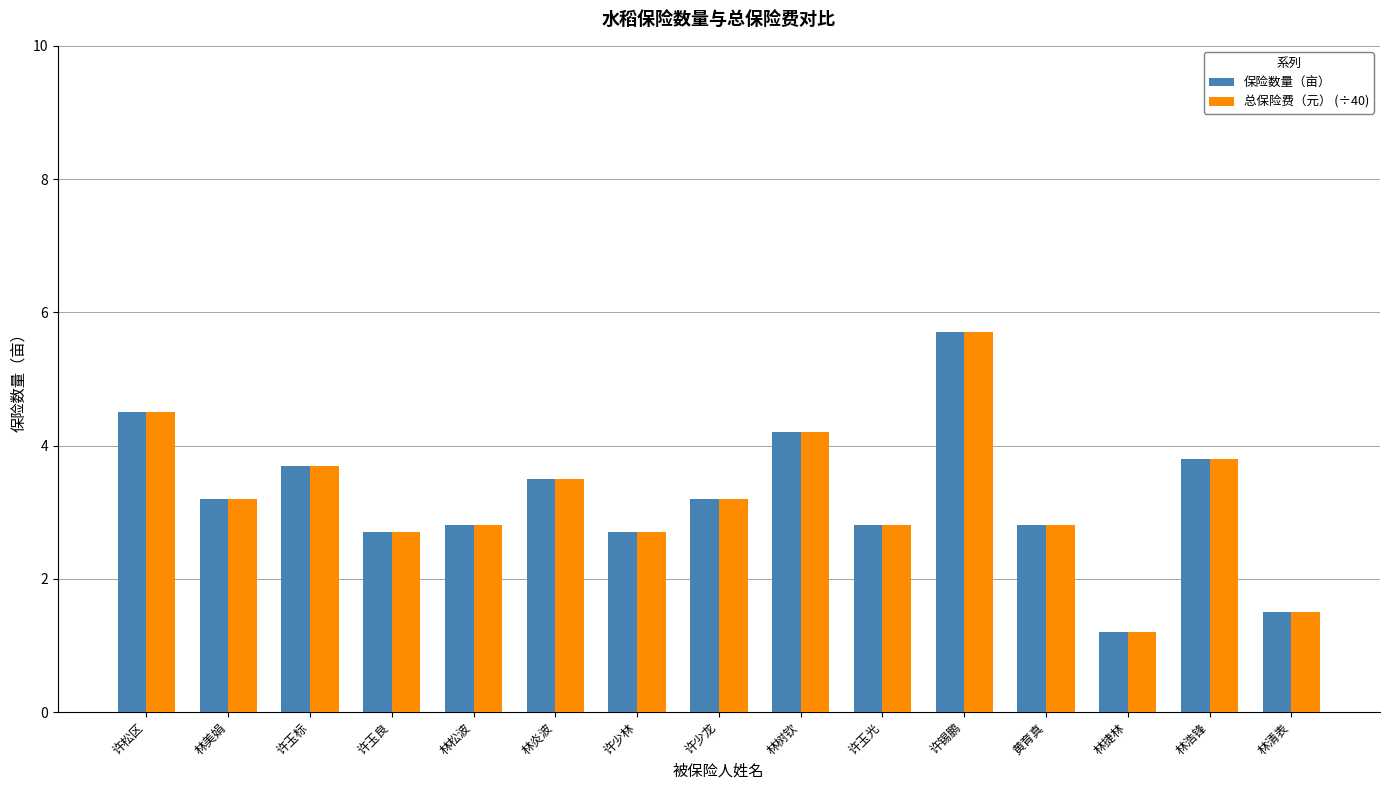

Is it true that 总保险费（元） (÷40) equals 2.8 at 黄育真?

True